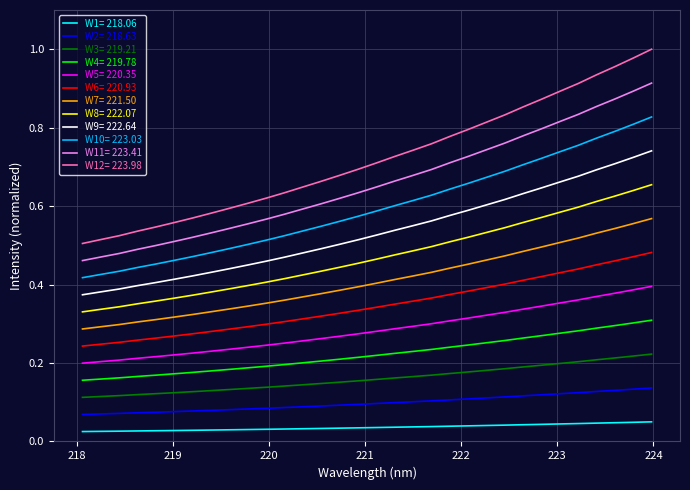

True or false: W6= 220.93 and W8= 222.07 intersect in this chart.

False